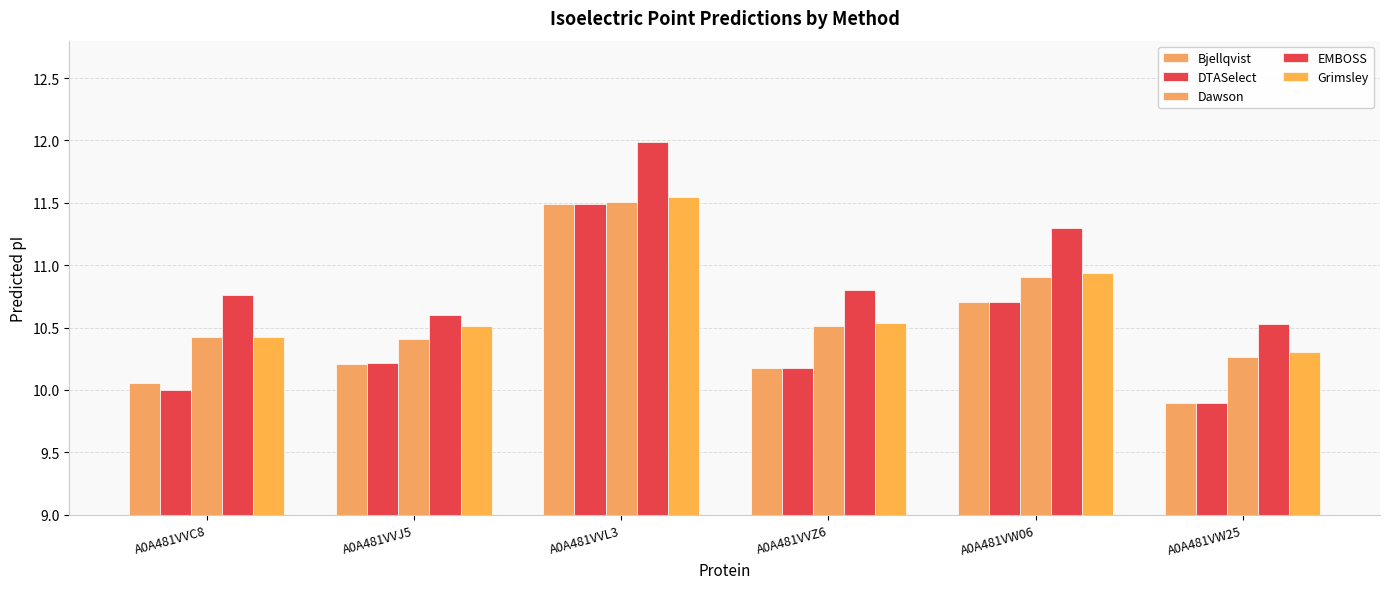

At A0A481VVJ5, list the series in order from largest to smallest.

EMBOSS, Grimsley, Dawson, DTASelect, Bjellqvist